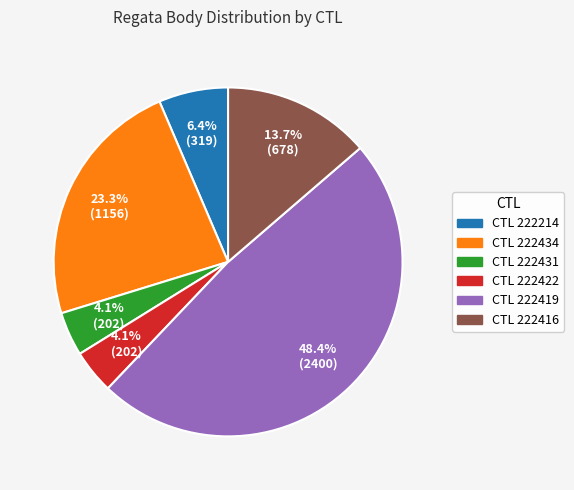

Is CTL 222416 the majority of the pie?

No